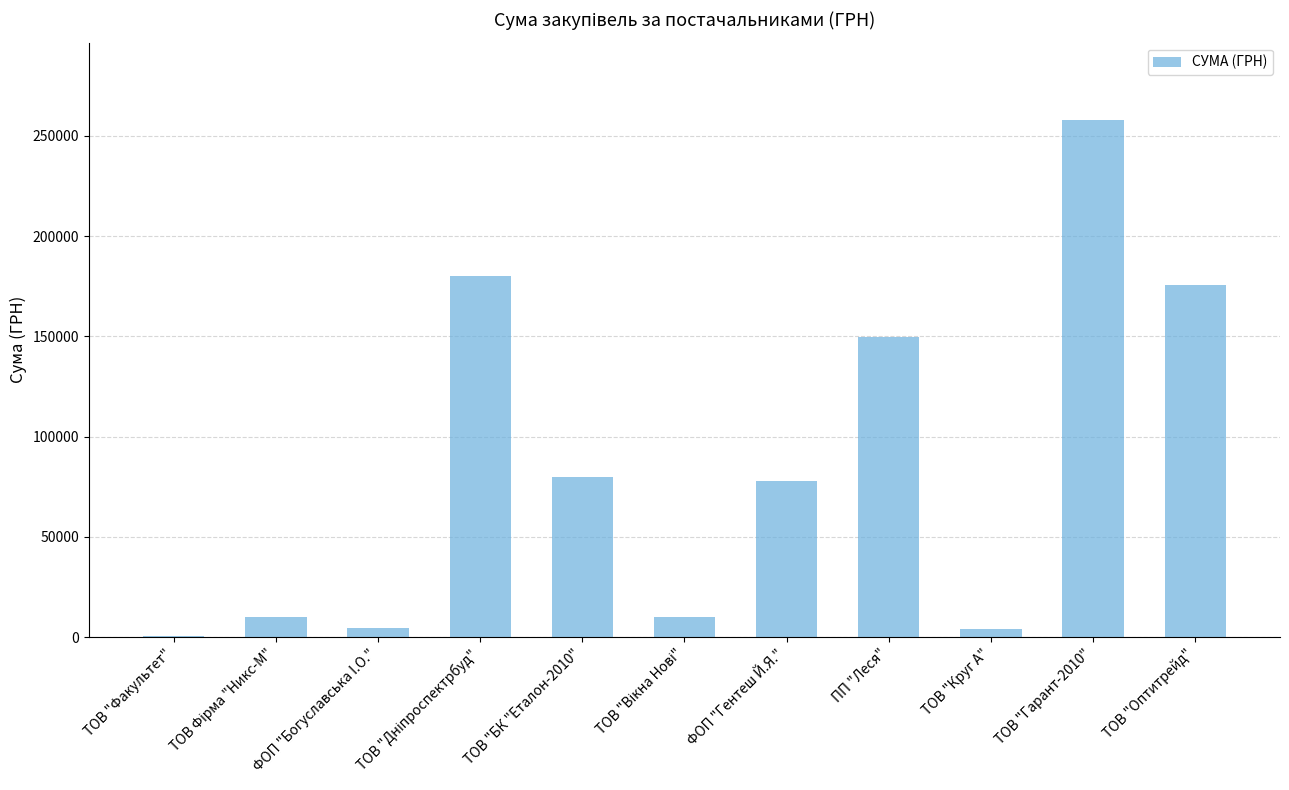

How many series are shown in this chart?

1